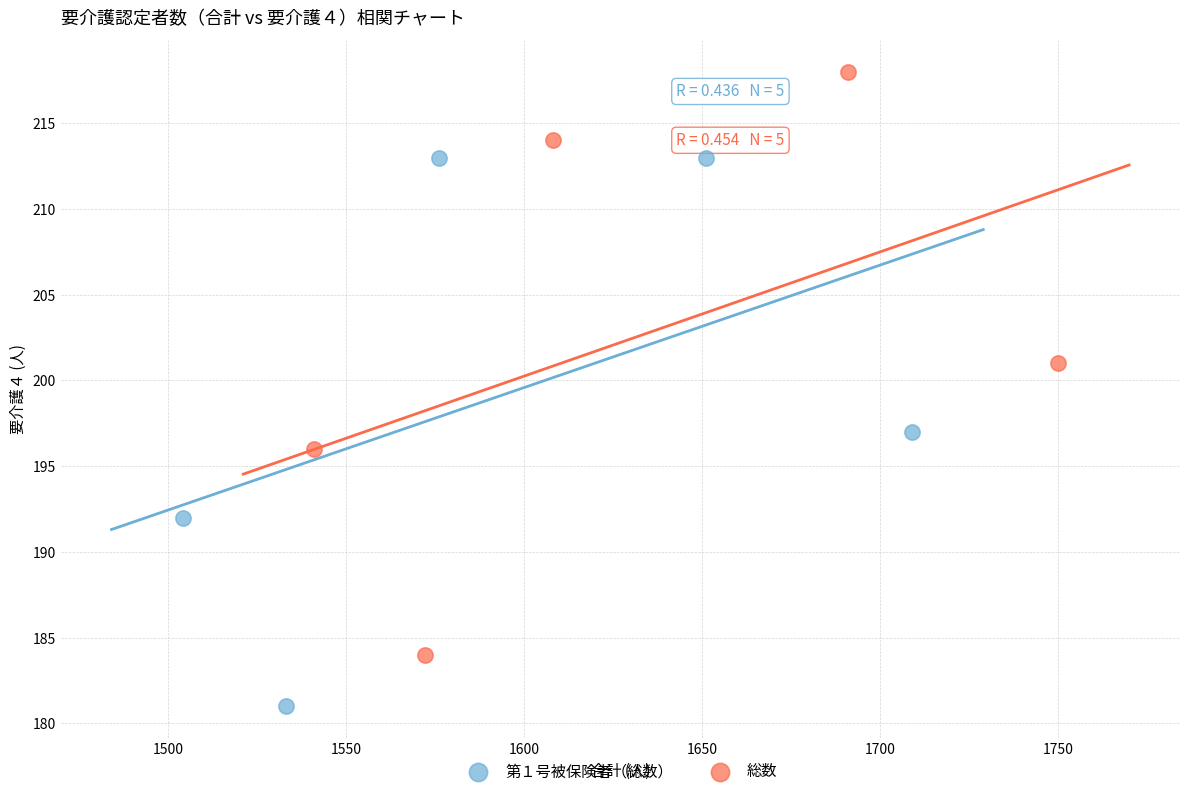

What are all the series names shown in the legend?

第１号被保険者（総数）, 総数